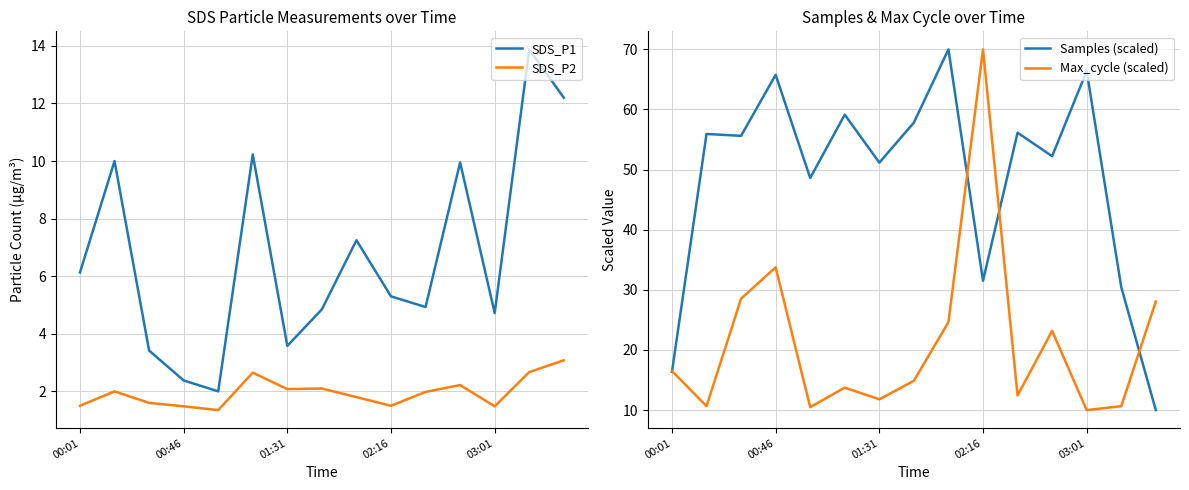

True or false: SDS_P2 and SDS_P1 intersect in this chart.

False